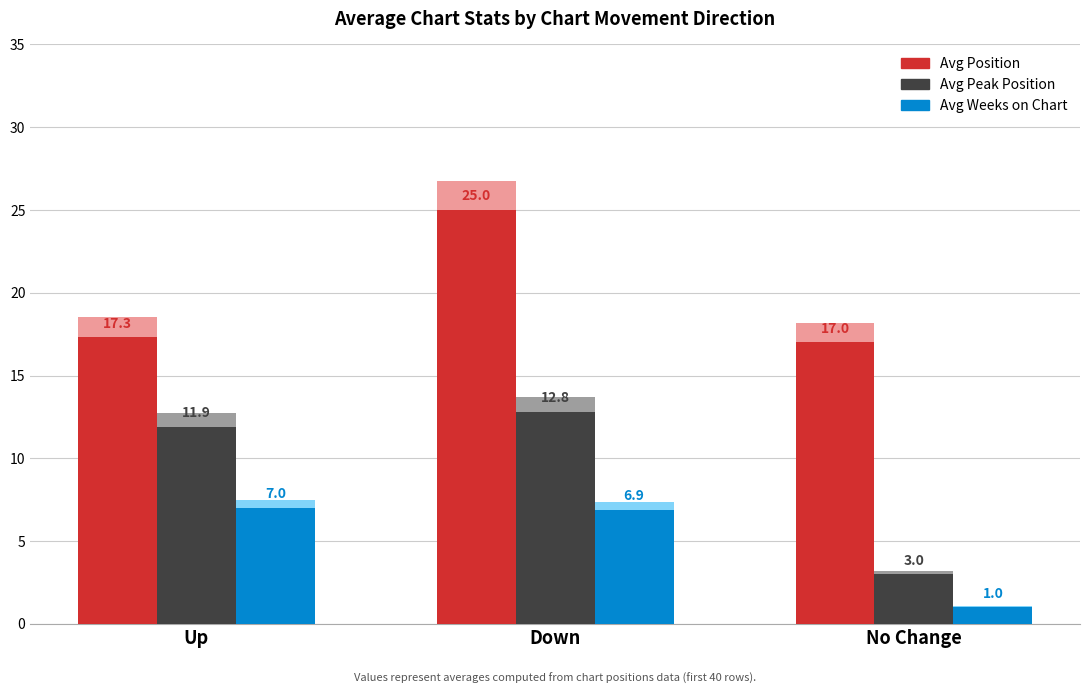

The value of Avg Position at Down is 10.5. True or false?

False